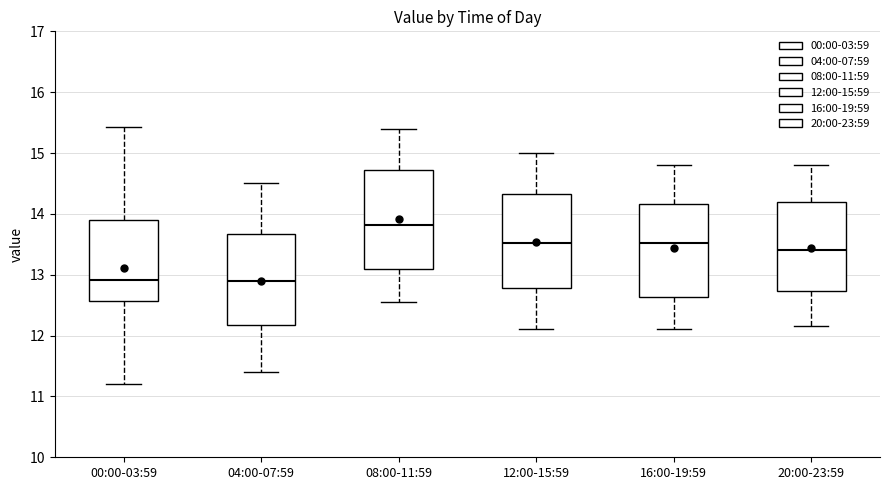

Which box has the highest median line?

08:00-11:59